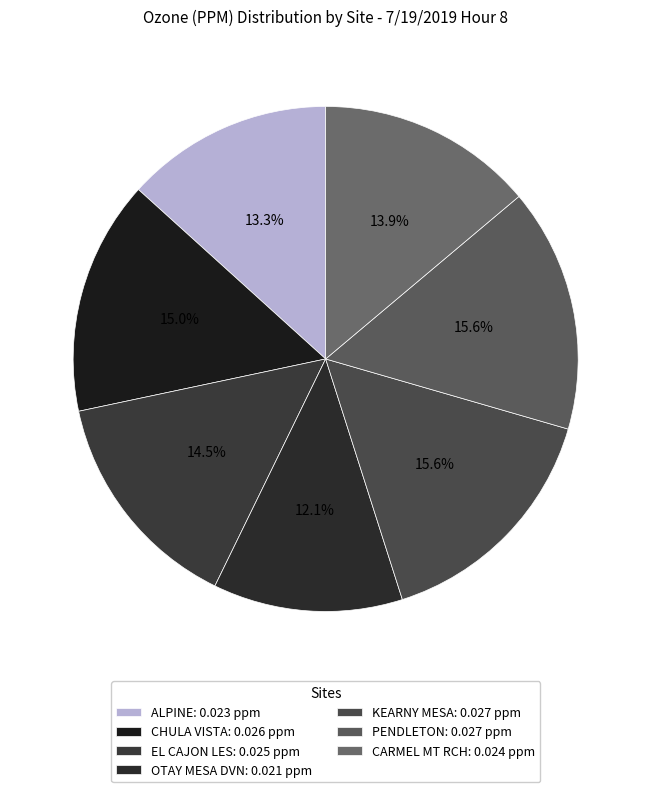

What is the smallest slice in the pie chart?

OTAY MESA DVN